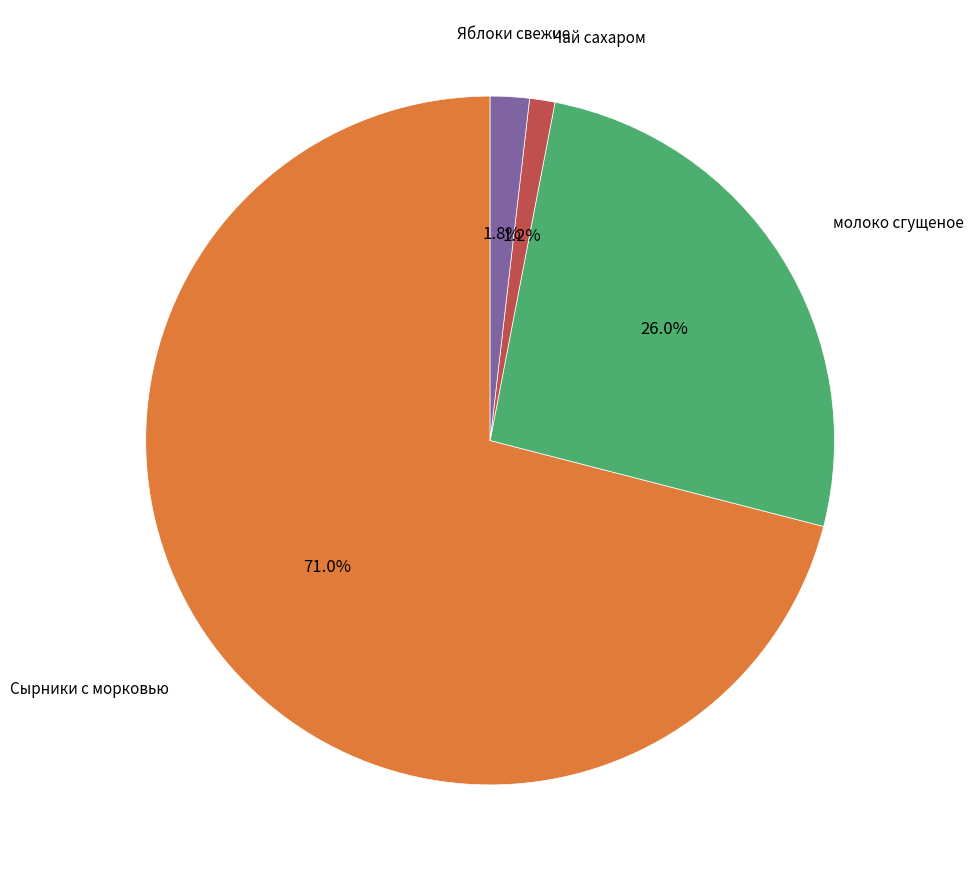

Does any single category account for the majority?

Yes